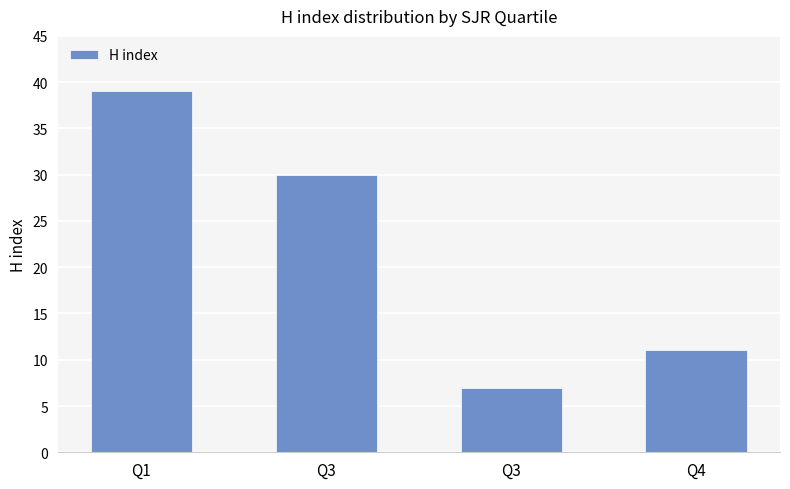

Rank the categories by value from highest to lowest.

Q1, Q3, Q4, Q3